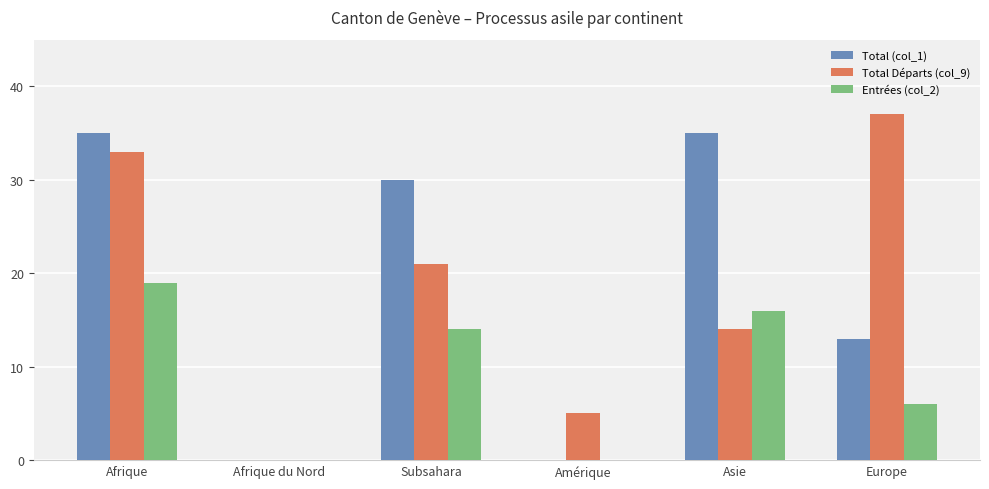

What is the spread (max minus min) of values at Subsahara?

16